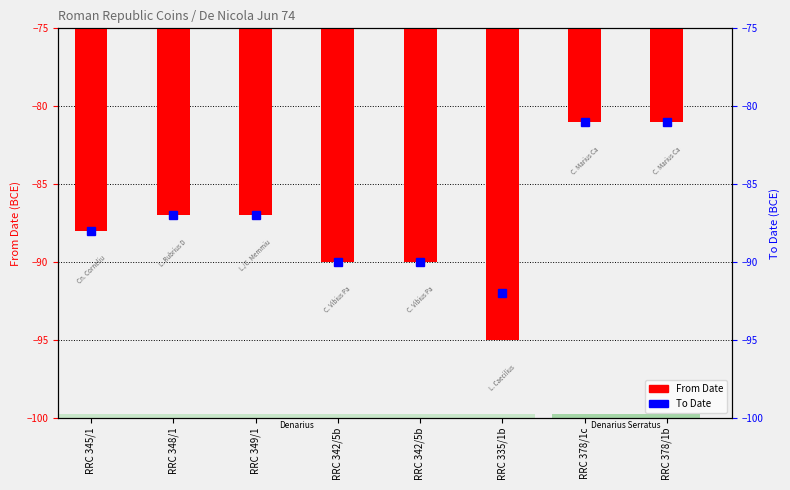

What is the value of the To Date bar at the 3rd from the left?

-87